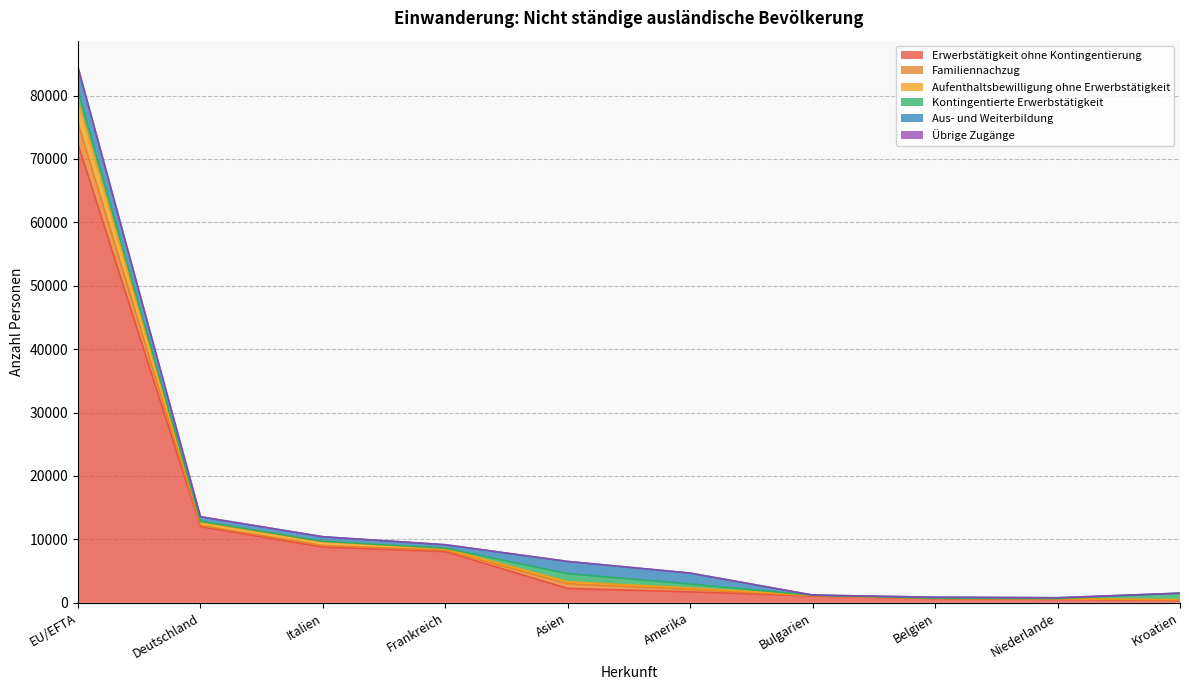

At which label is Aus- und Weiterbildung closest to 1837?

Asien